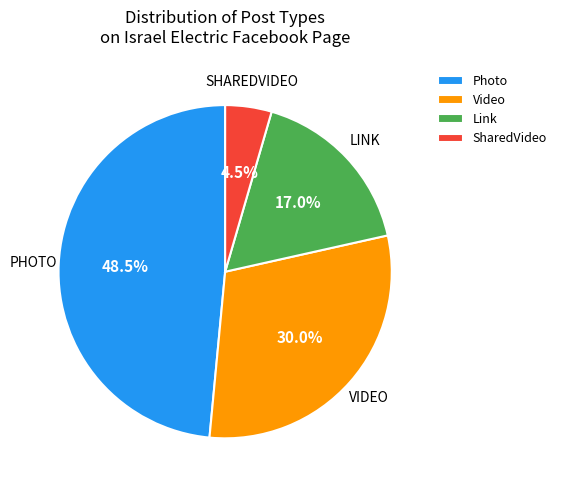

What is the smallest slice in the pie chart?

SharedVideo